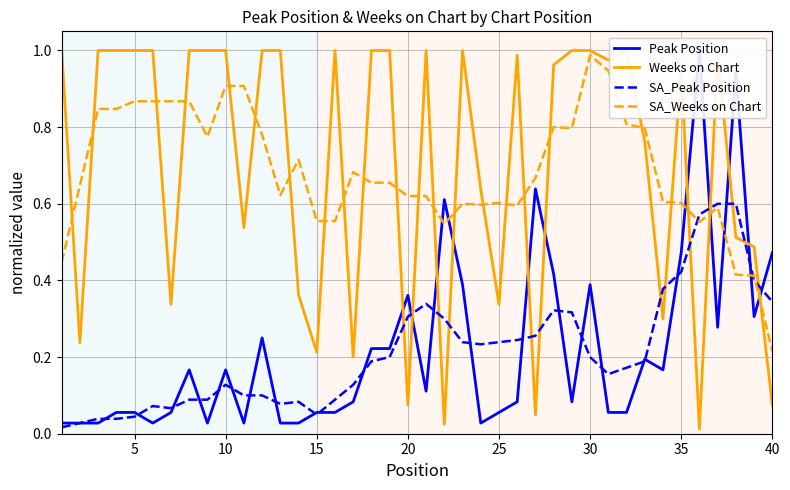

How many distinct data groups are displayed?

4